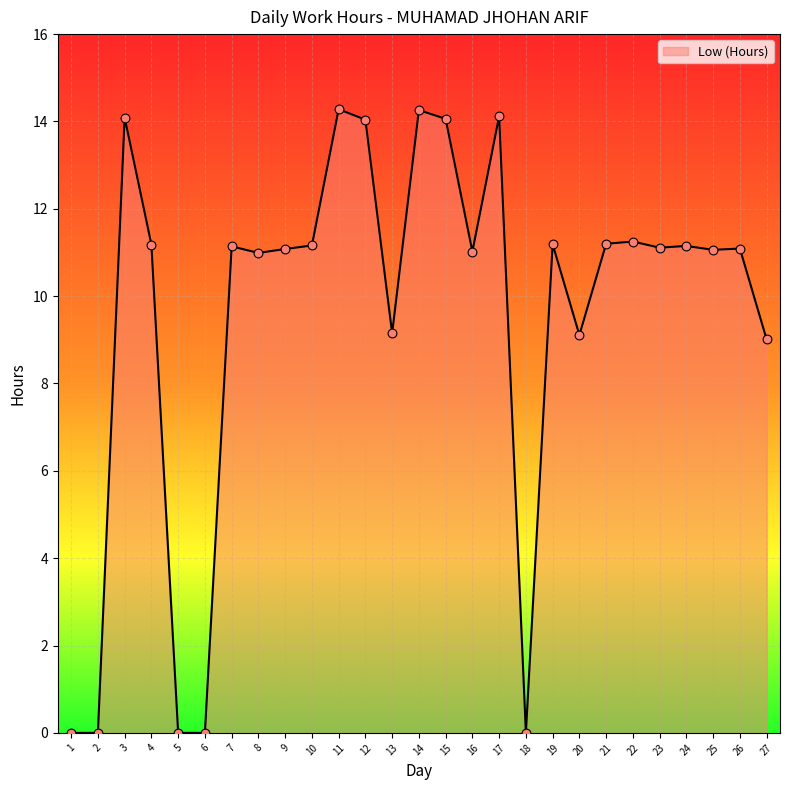

What is the change in value from 19 to 26?

-0.1